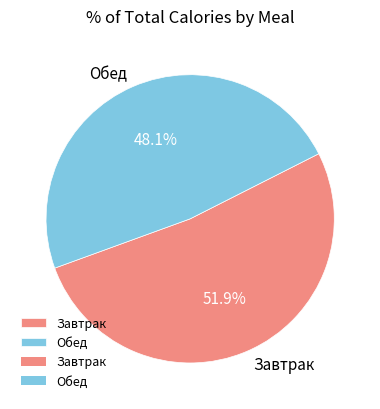

Count the number of slices in the pie.

2